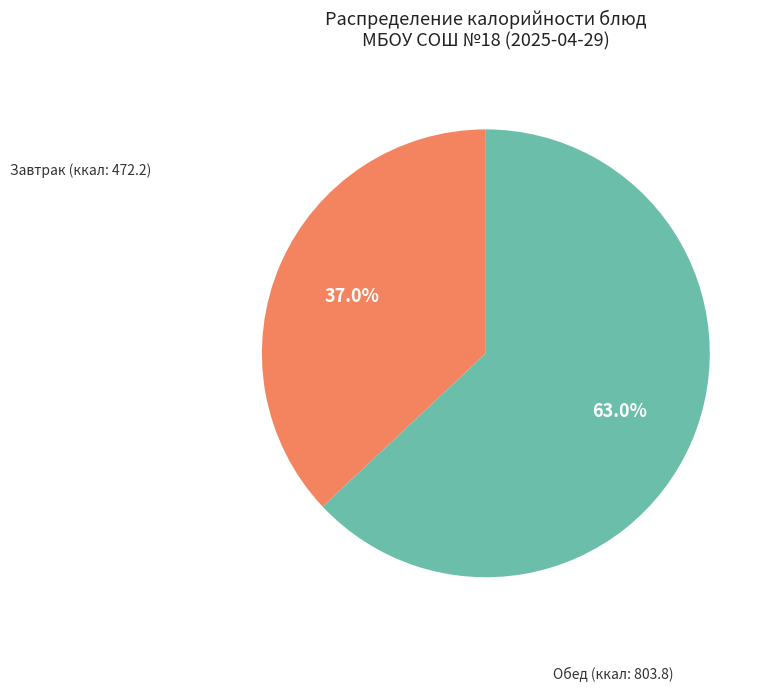

Does any single category account for the majority?

Yes